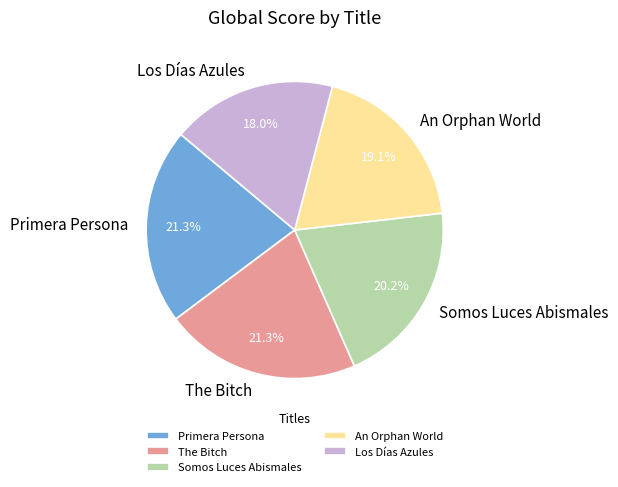

Which slice is the smallest?

Los Días Azules